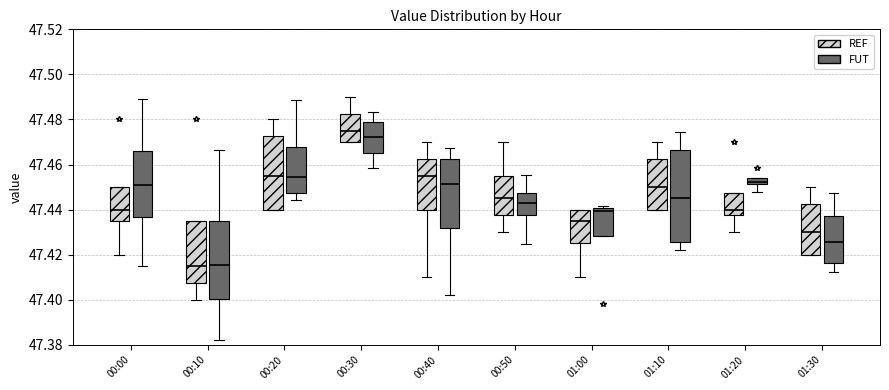

Which box is the tallest, from its lower edge to its upper edge?

01:10 (FUT)